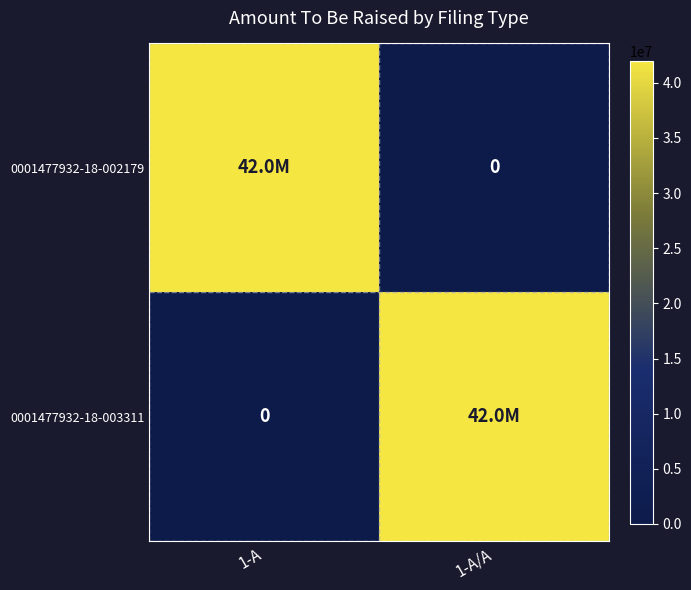

How many positive values does the 0001477932-18-002179 series have?

1